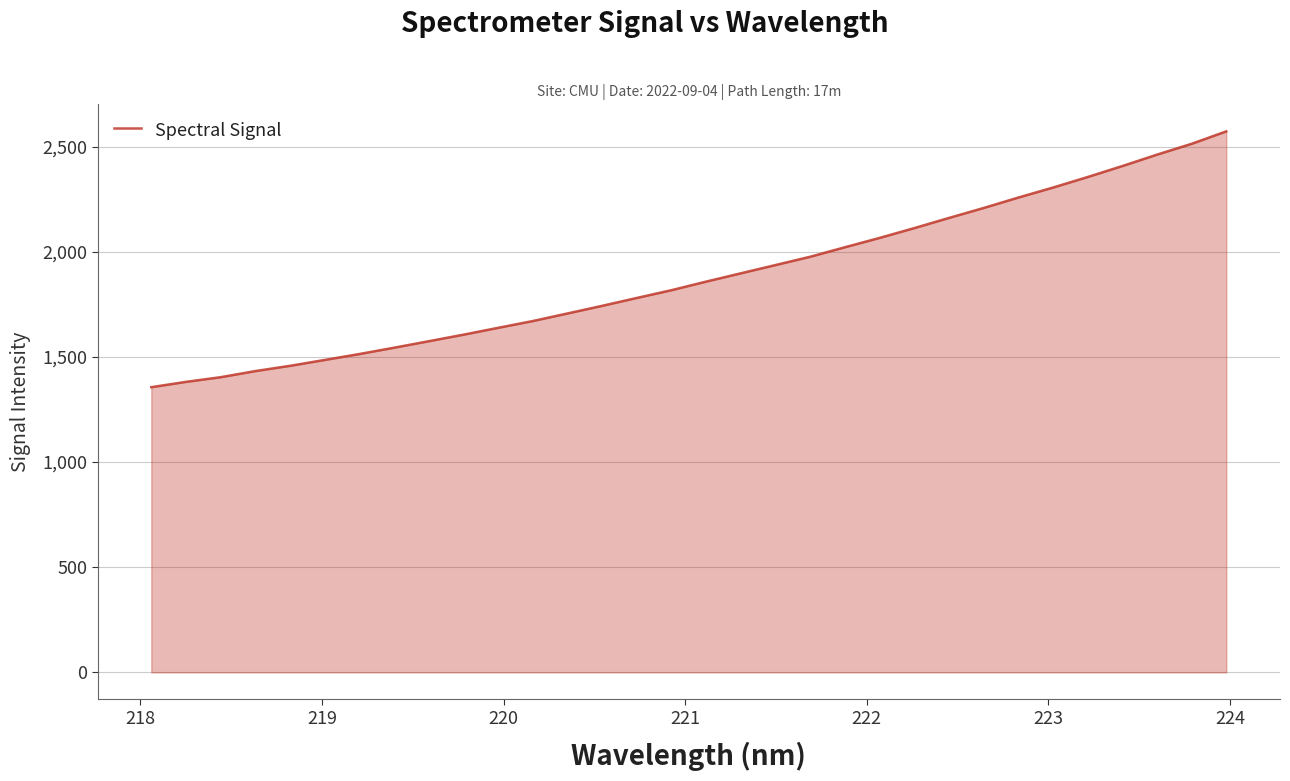

How many lines are shown in the chart?

1